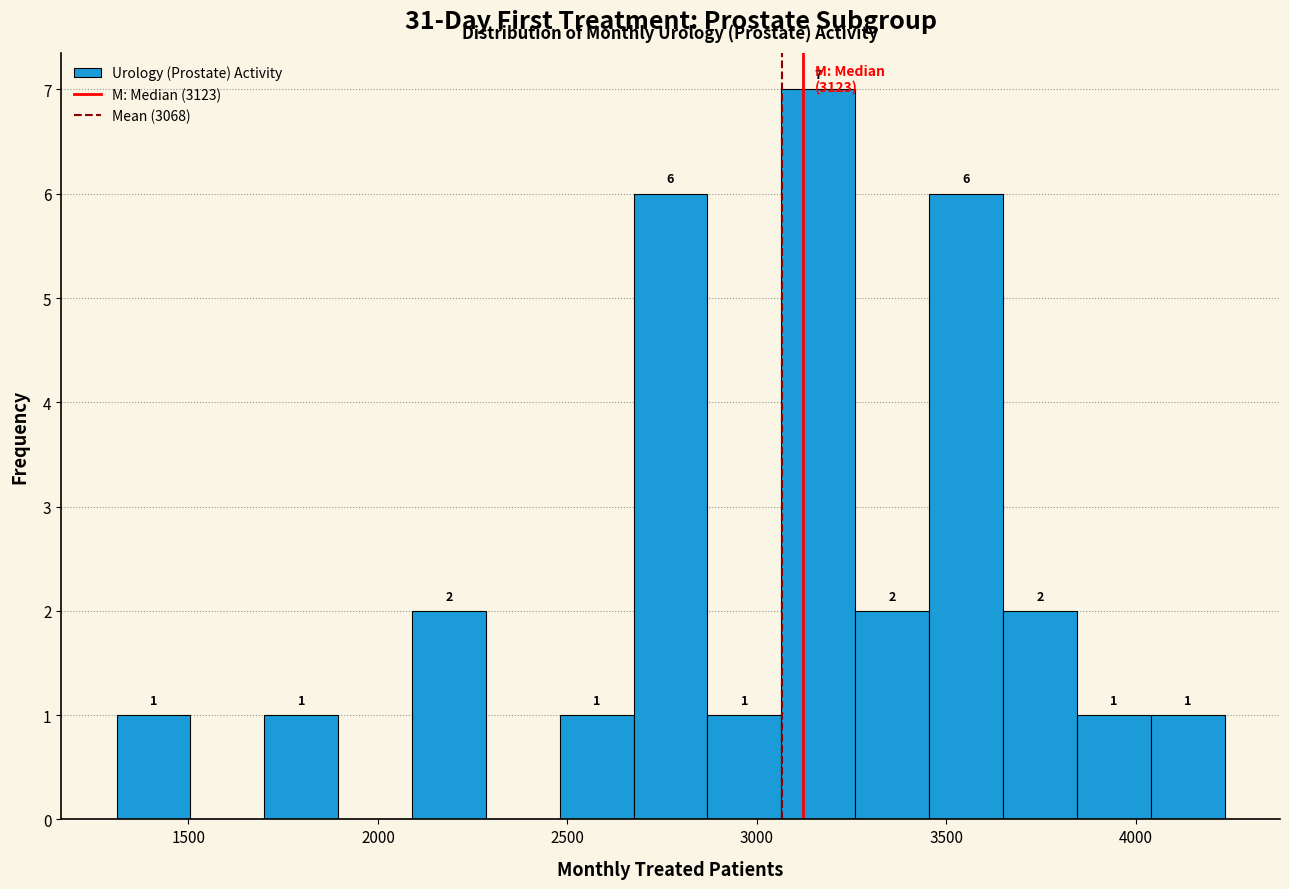

Read against the x-axis, roughly where is the centre of the tallest bar?

3150